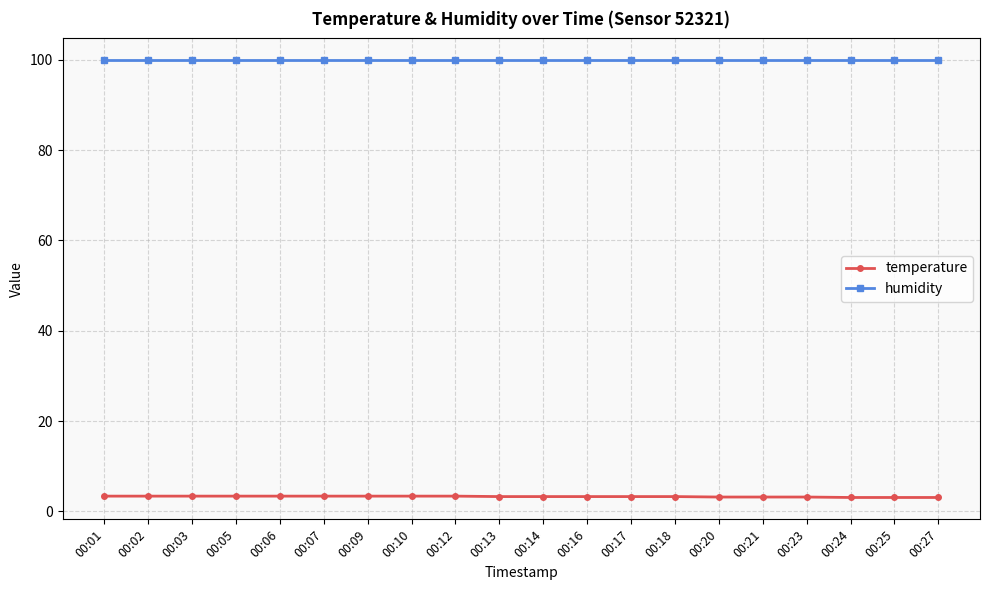

What is the sum of the temperature values at 00:20 and 00:07?

6.6